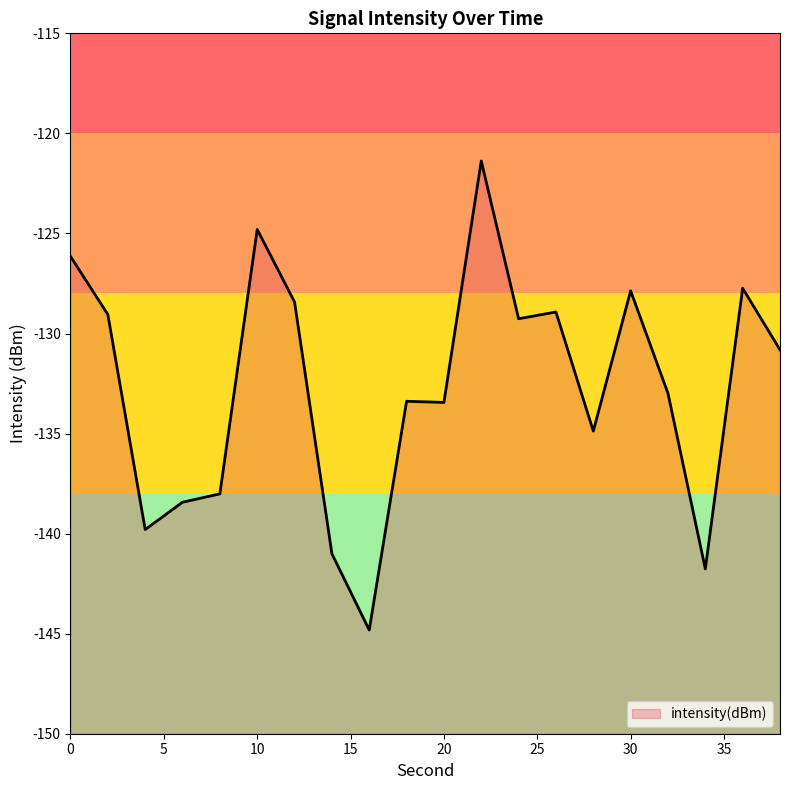

What is the change in value from 6 to 8?

+0.4